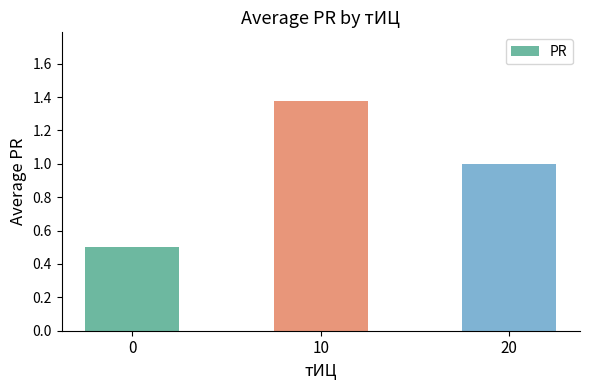

How many values are between 0 and 1?

2